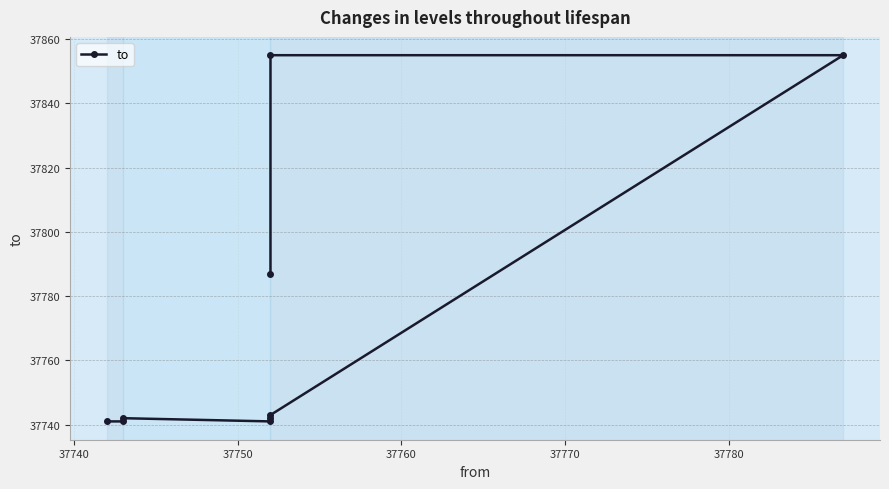

Is this an area chart (filled region under the line)?

No